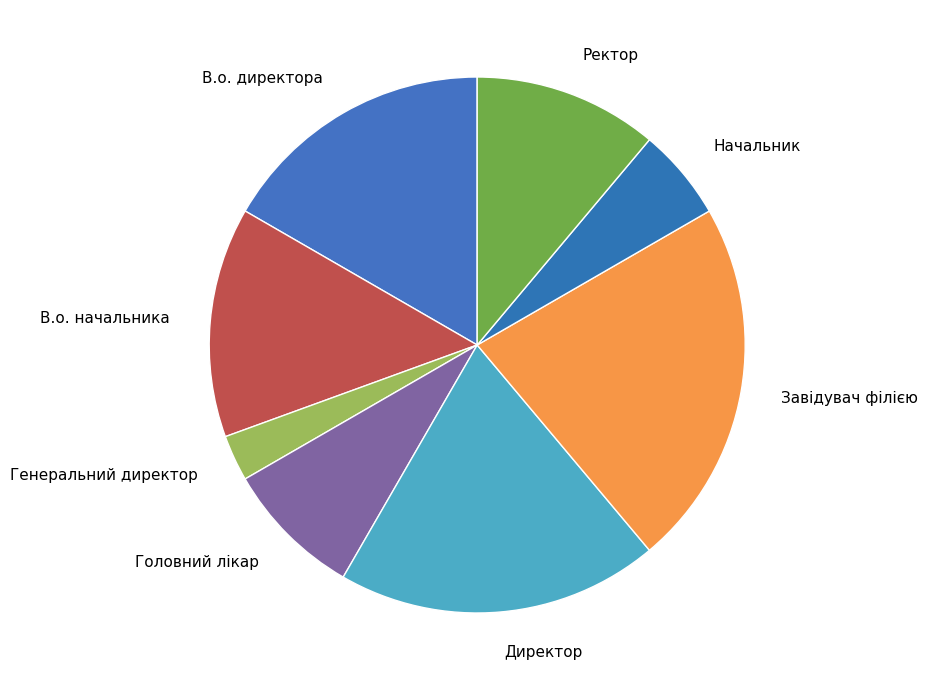

What is the ratio of the value at Ректор to the value at Генеральний директор?

4.0